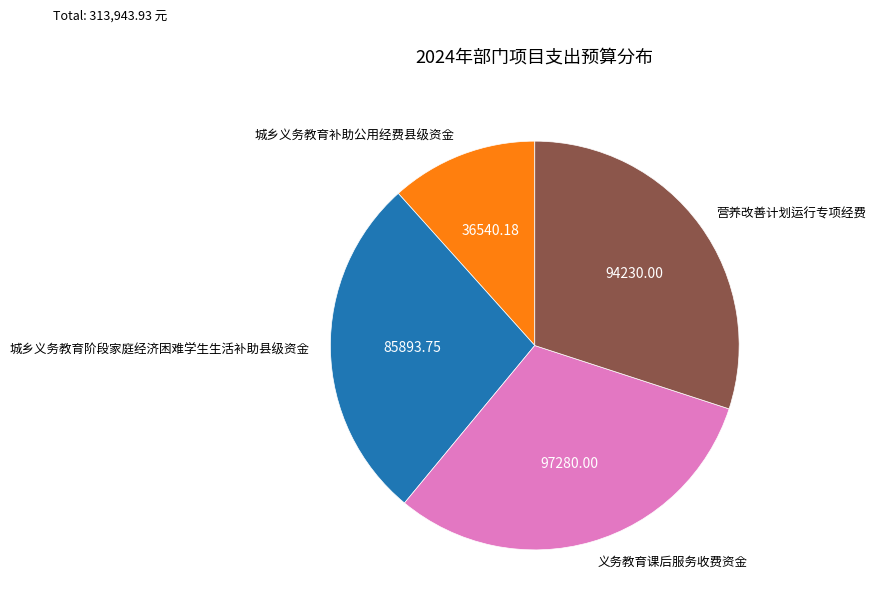

What is the ratio of the value at 营养改善计划运行专项经费 to the value at 城乡义务教育阶段家庭经济困难学生生活补助县级资金?

1.1